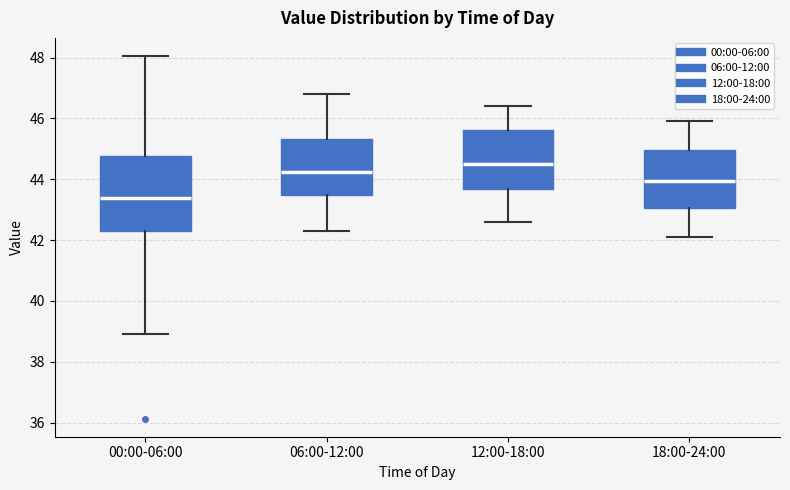

Reading left to right, read every box against the y-axis: the position of its median line, the range the box covers, and the ends of its whiskers. The values are not printed on the chart, so give them approximately, as read against the axis.

00:00-06:00: median 43.4, box 42.2 to 44.8, whiskers 39.0 to 48.0
06:00-12:00: median 44.2, box 43.4 to 45.4, whiskers 42.4 to 46.8
12:00-18:00: median 44.6, box 43.6 to 45.6, whiskers 42.6 to 46.4
18:00-24:00: median 44.0, box 43.0 to 45.0, whiskers 42.2 to 46.0